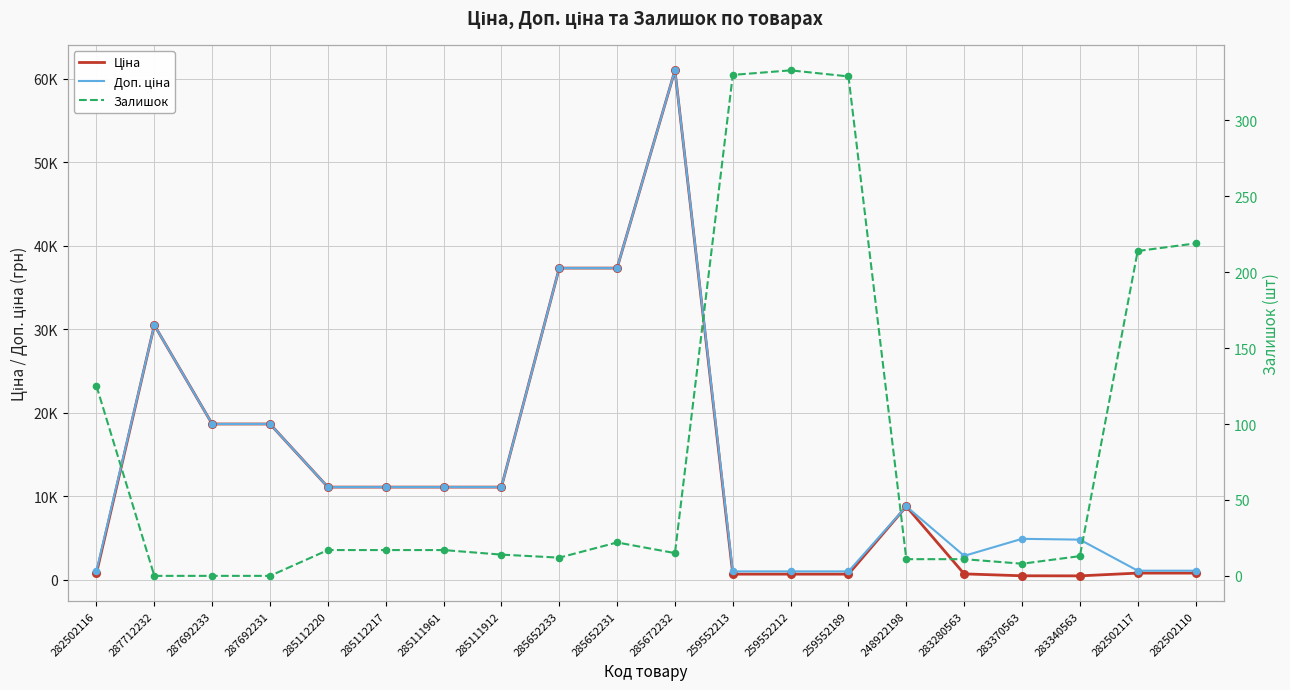

Is the value of Ціна at 259552213 greater than the value of Залишок at 259552212?

Yes